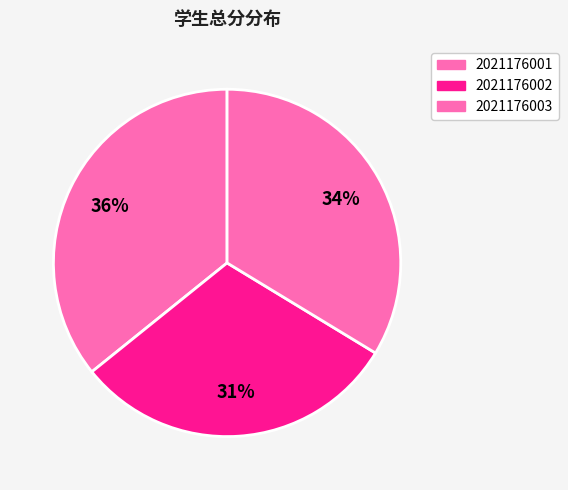

Count the number of slices in the pie.

3